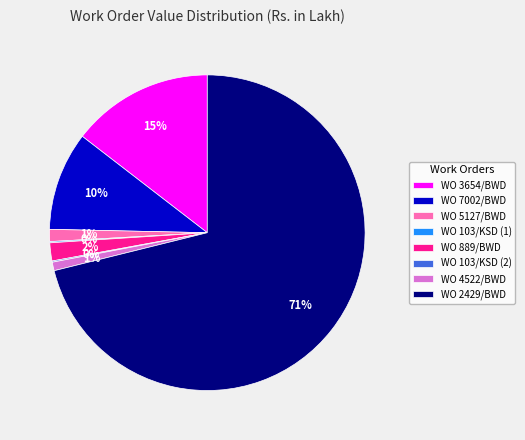

Does WO 2429/BWD account for over 50% of the chart?

Yes